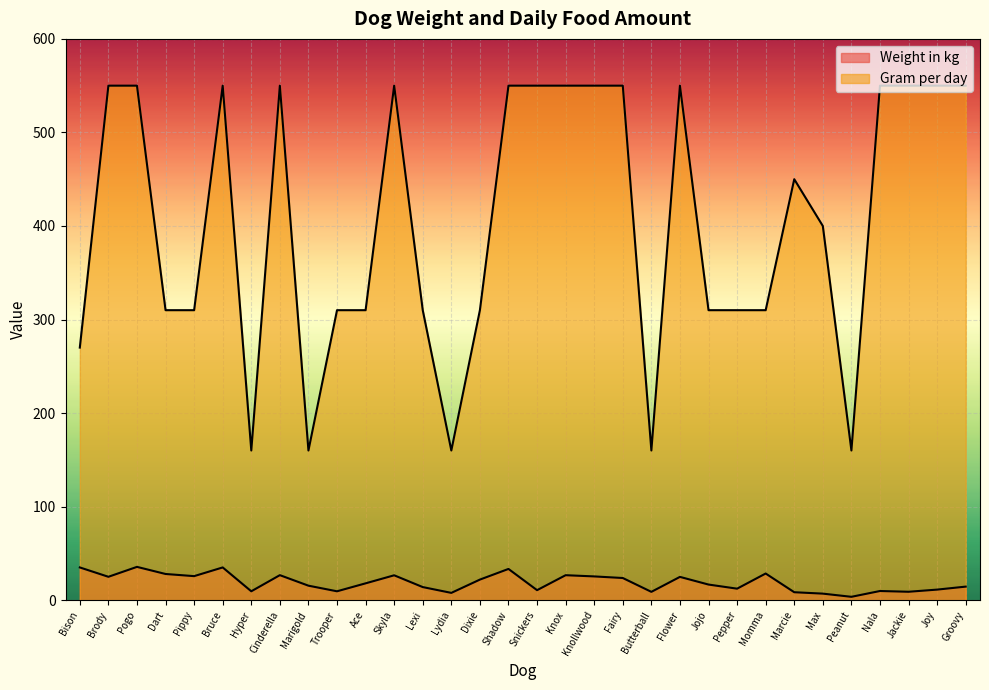

Which label corresponds to the smallest value in the chart?

Peanut